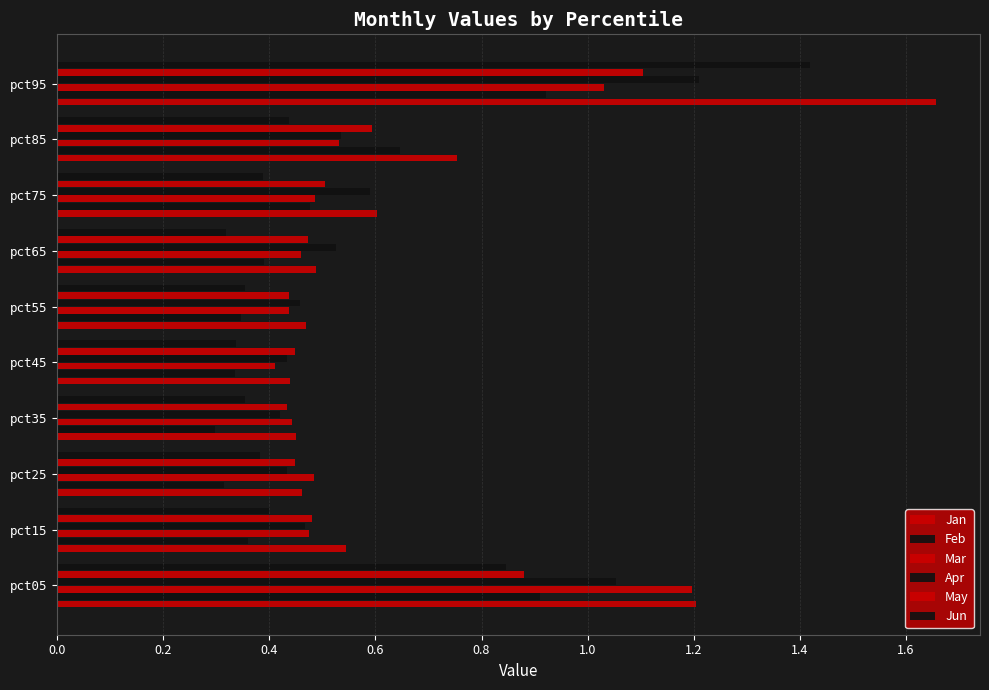

List the series in order of their peak value, lowest first.

Feb, May, Mar, Apr, Jun, Jan